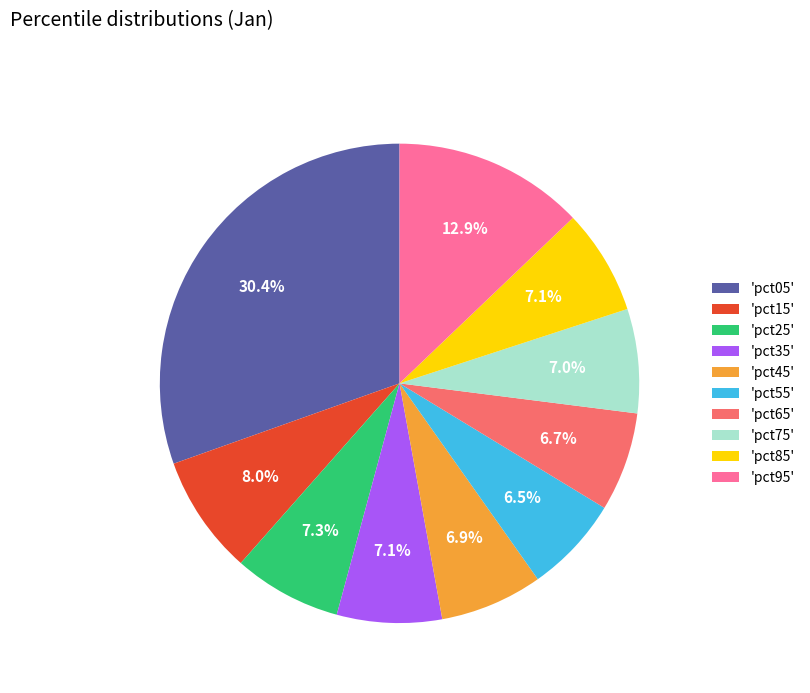

Between 'pct15' and 'pct75', which is larger?

'pct15'